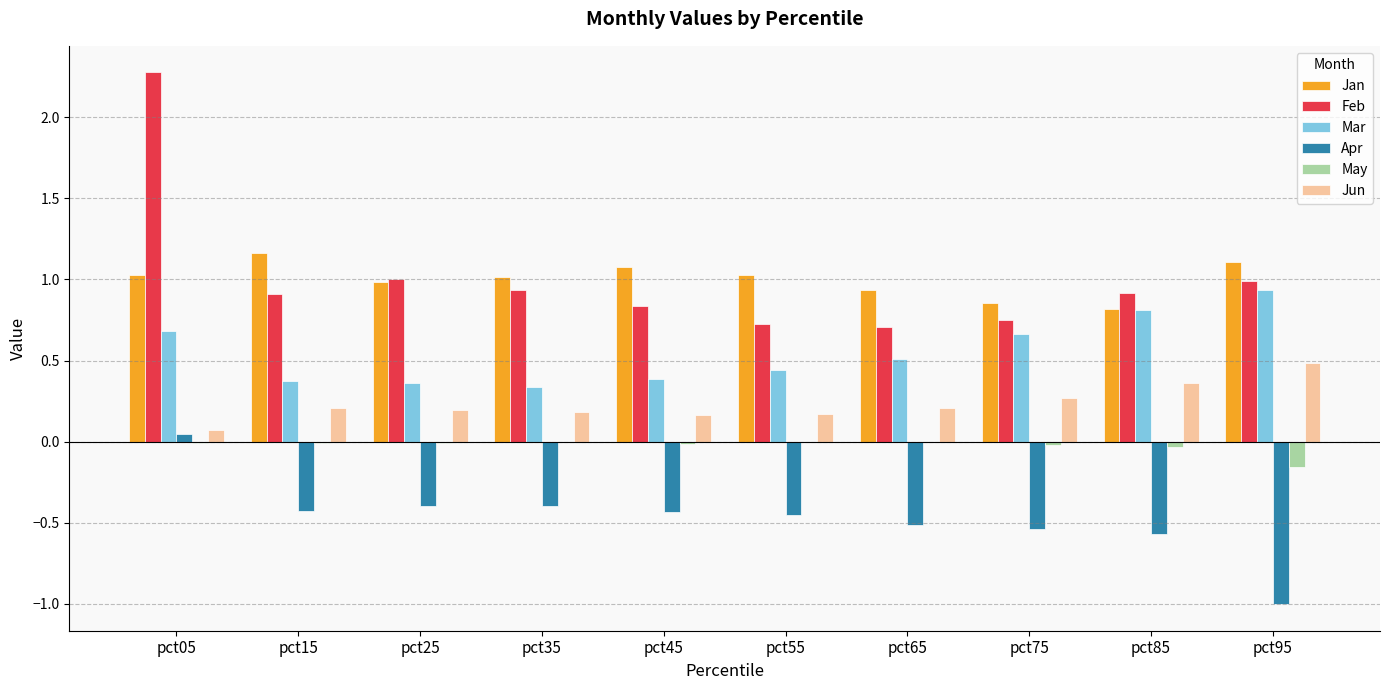

What is the greatest value displayed?

2.3